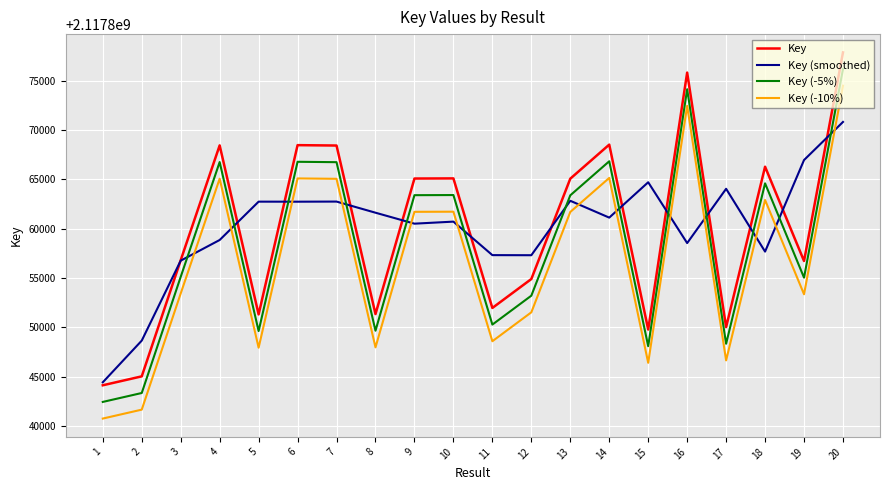

How many lines are shown in the chart?

4